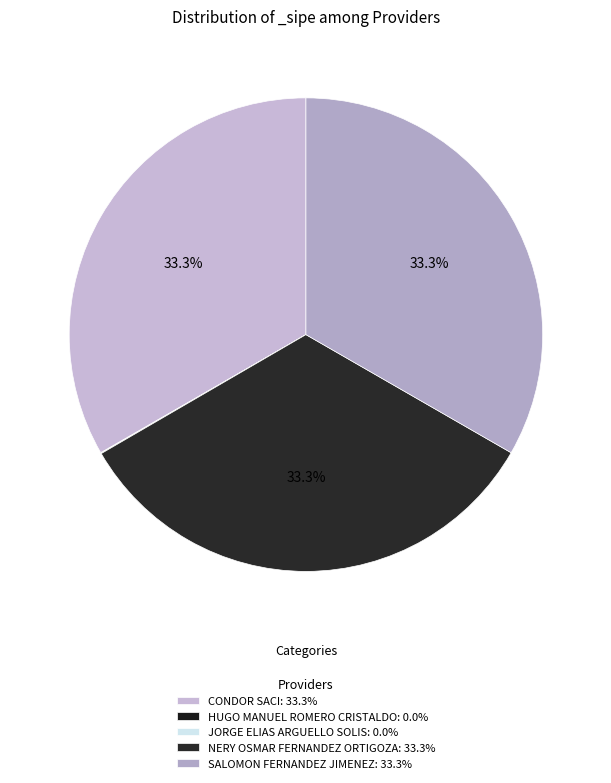

What is the change in value from HUGO MANUEL ROMERO CRISTALDO to SALOMON FERNANDEZ JIMENEZ?

+1